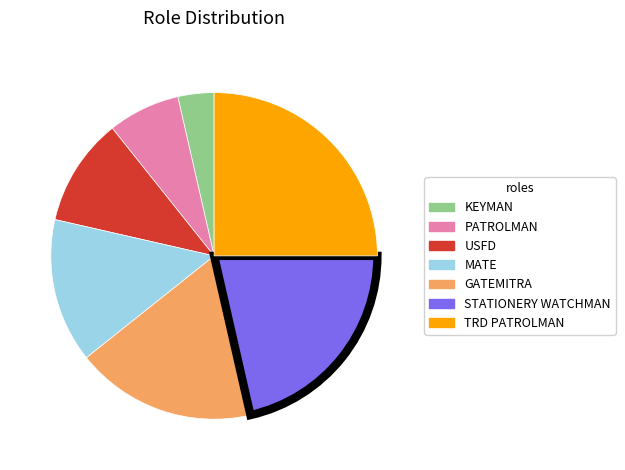

Approximately how many times larger is the value at PATROLMAN compared to USFD?

0.7